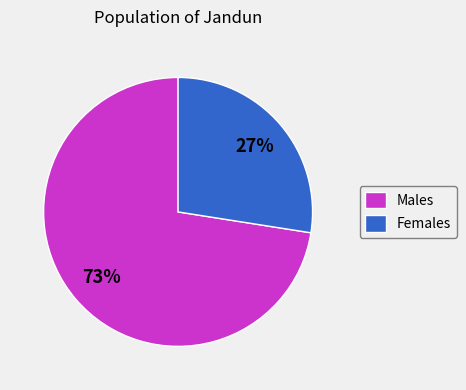

What percentage is the Males slice, to the nearest percent?

73%